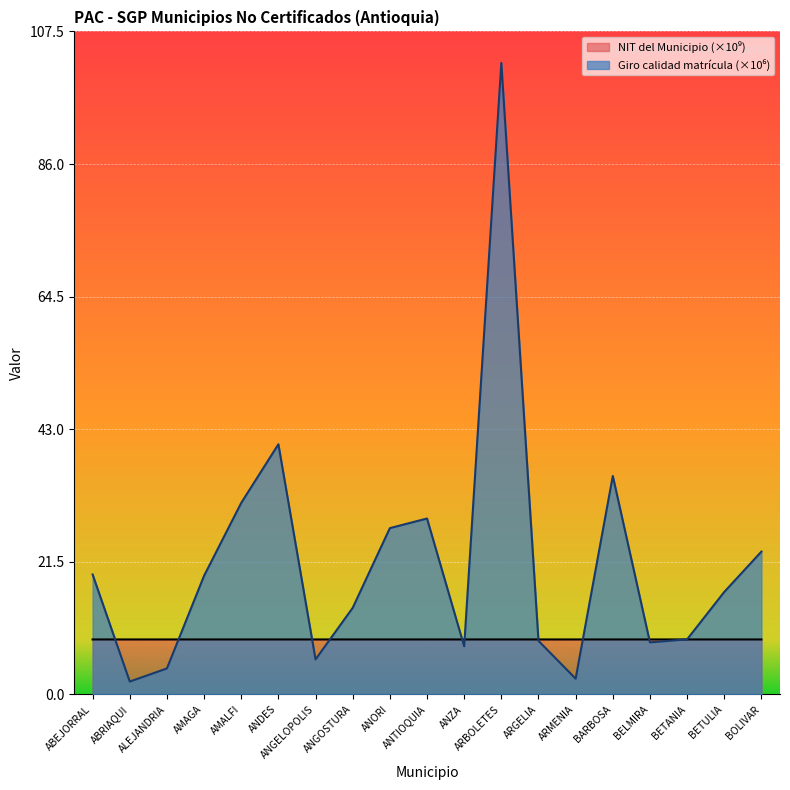

Between which two adjacent categories do NIT del Municipio and Giro calidad matricula first intersect?

ABEJORRAL and ABRIAQUI